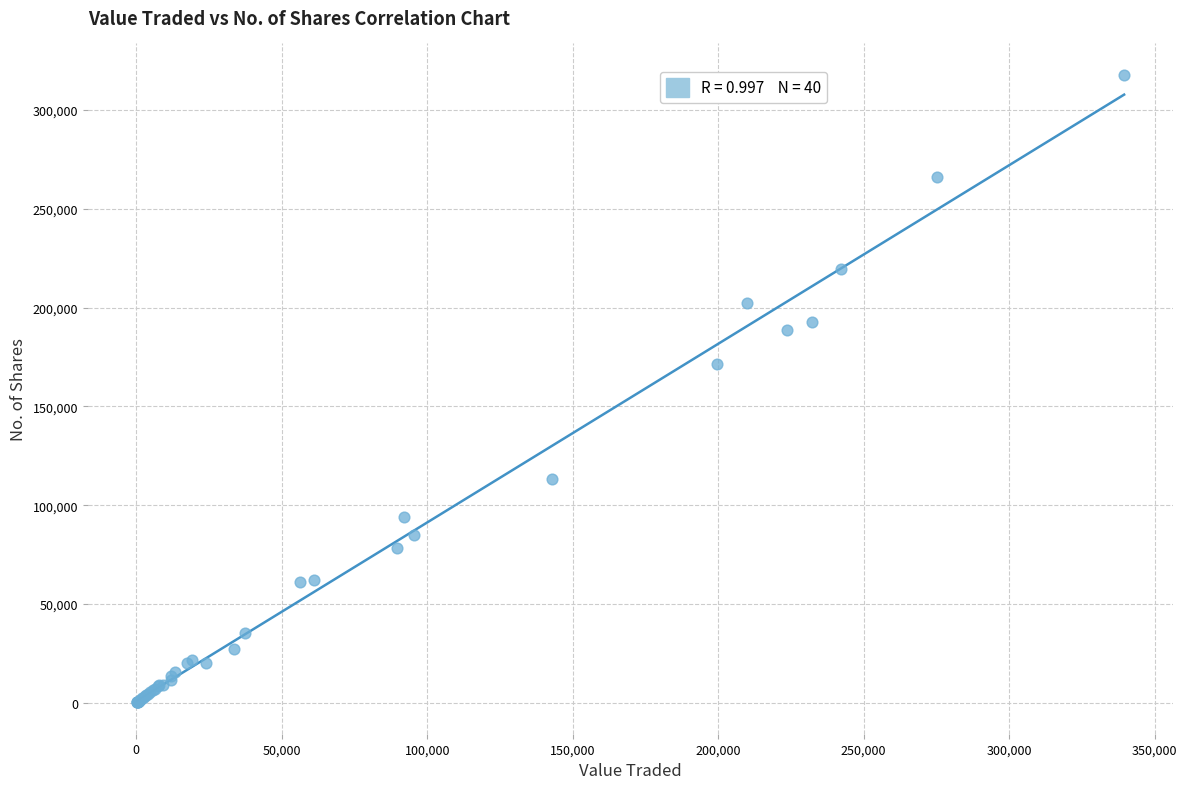

What Y value in the scatter plot is closest to 159017?

171221